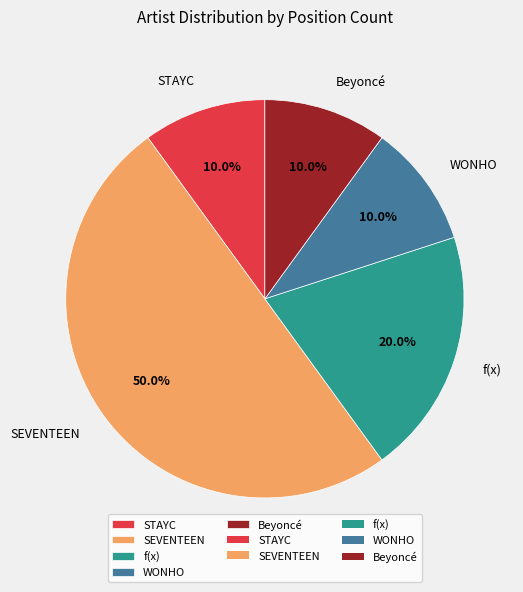

How many slices are in this pie chart?

5